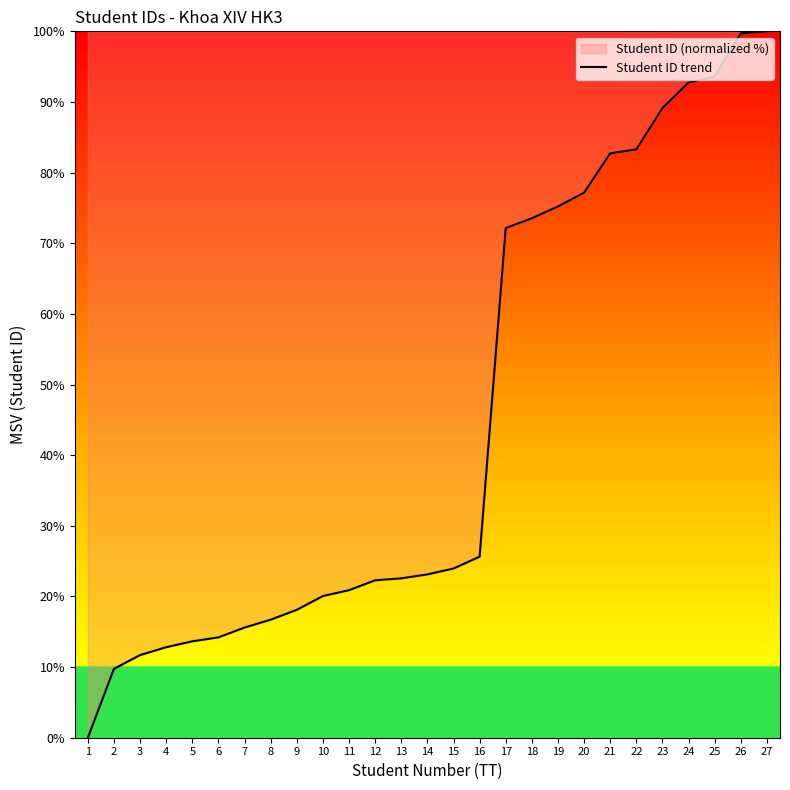

What is the difference between the values at 16 and 18?

47.9